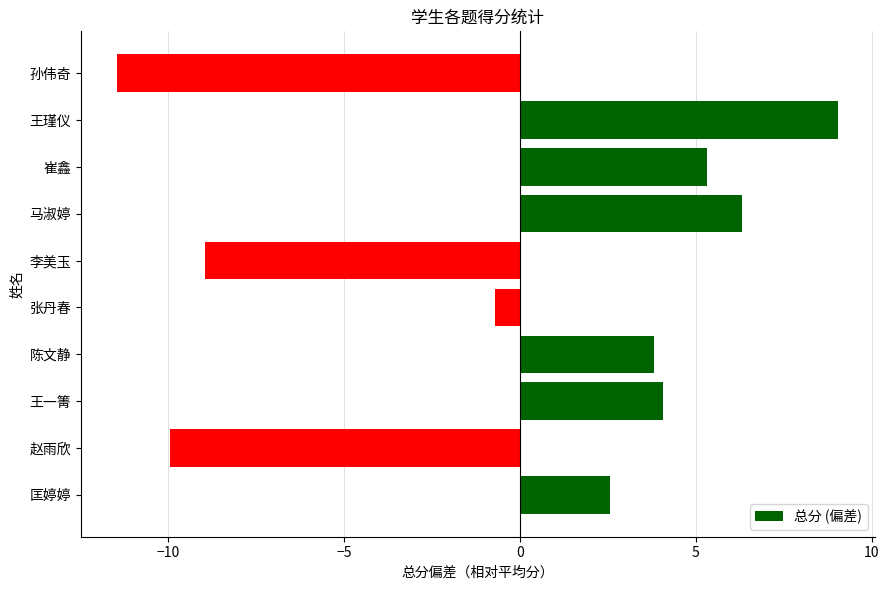

What is the ratio of the value at 王瑾仪 to the value at 崔鑫?

1.7